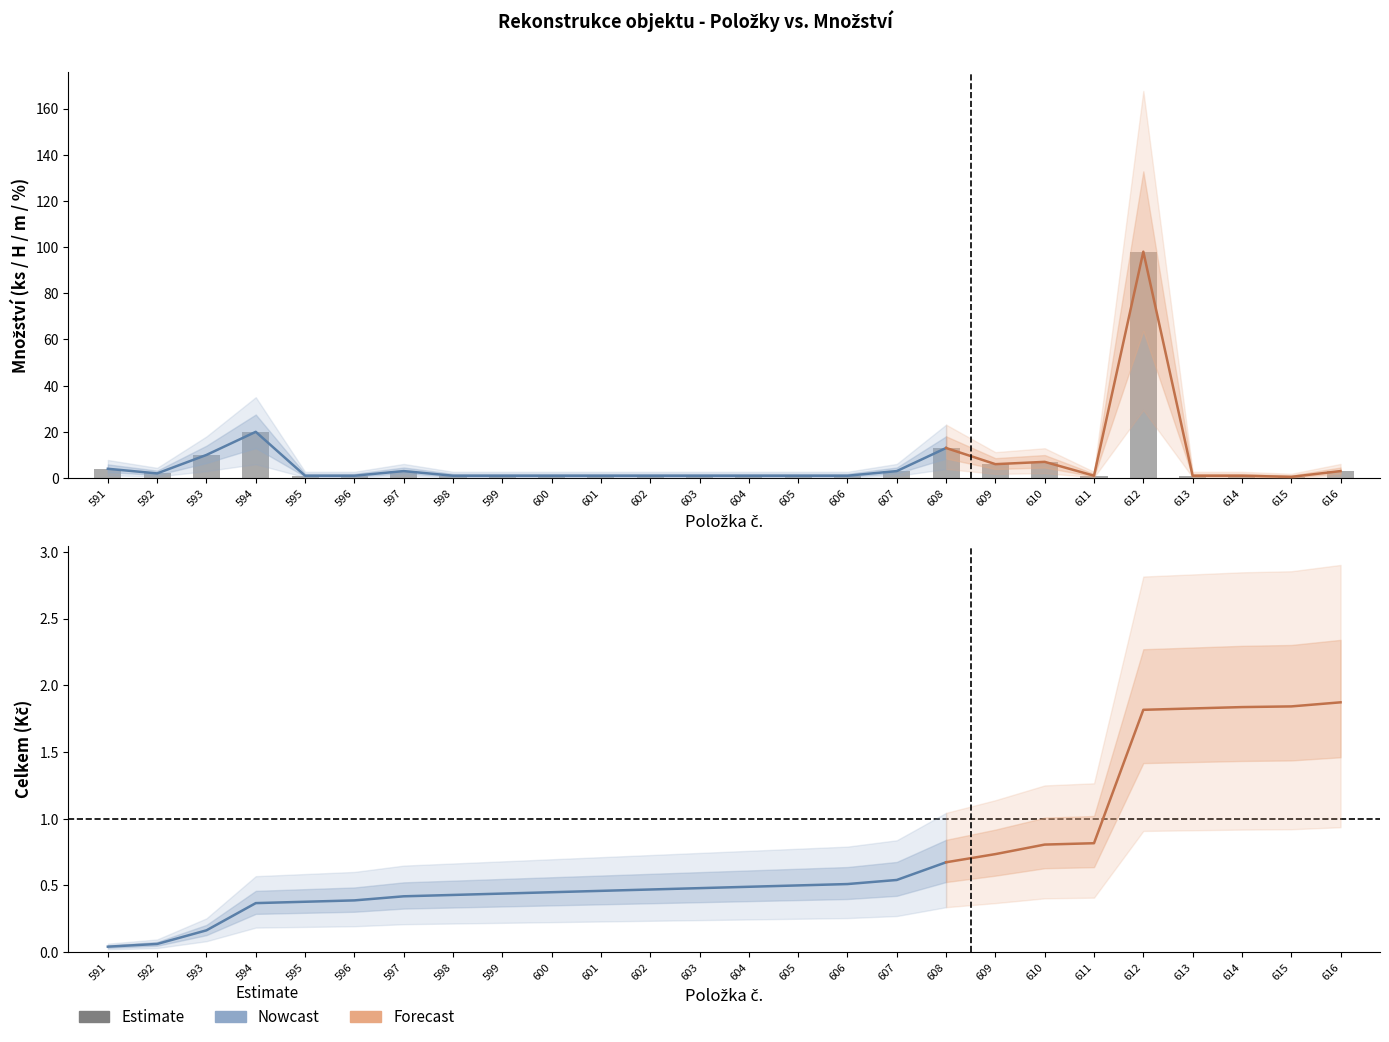

Between 591 and 596, which series saw the biggest shift?

množství